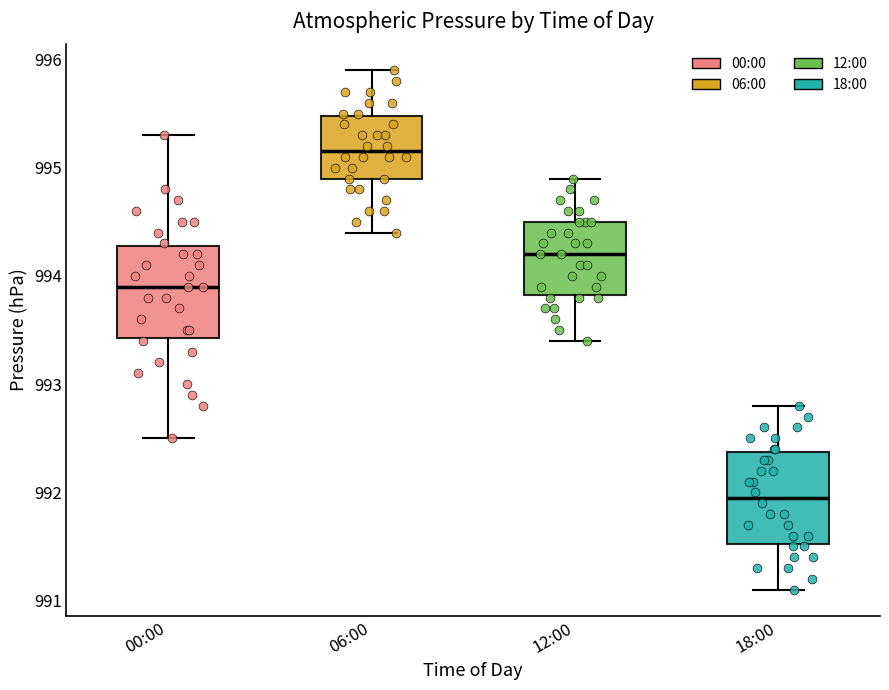

Where is the upper edge of the box for 00:00 on the y-axis? The values are not printed on the chart, so give them approximately, as read against the axis.

994.3